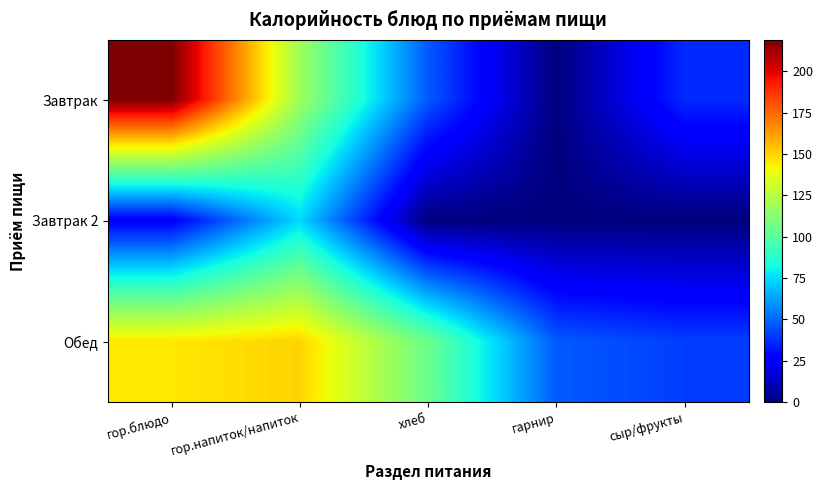

Between гор.напиток/напиток and хлеб, which is larger?

гор.напиток/напиток